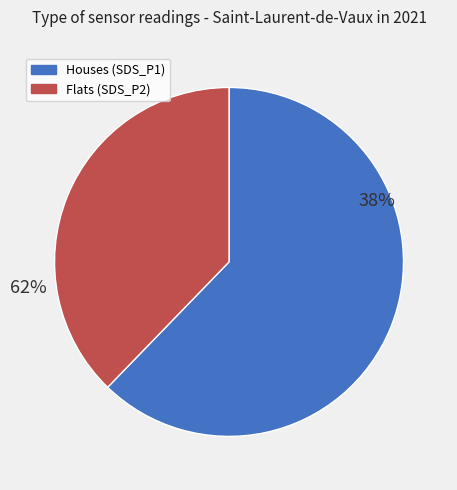

Which slice is the largest?

SDS_P1